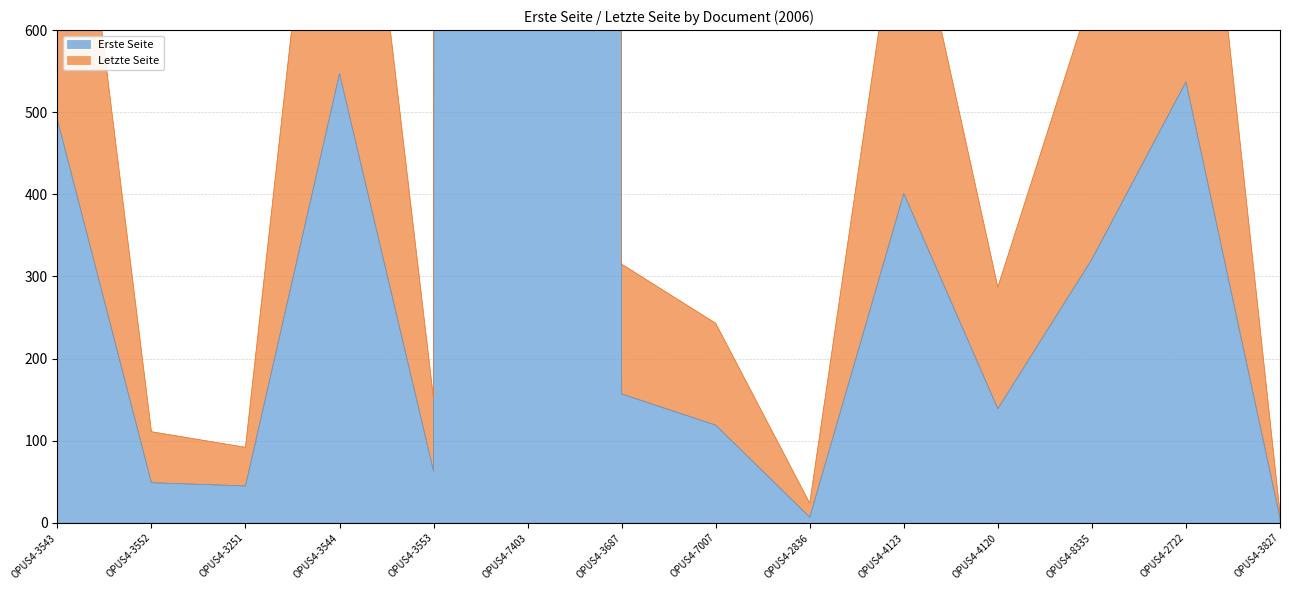

At which label is Erste Seite closest to 98474?

OPUS4-3544